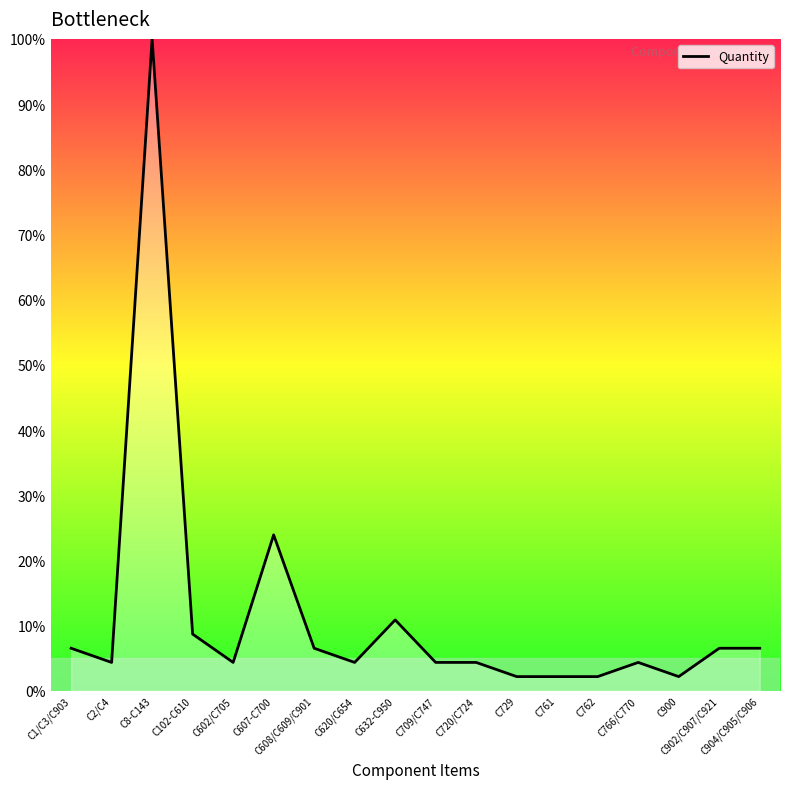

What is the approximate value at C729?

2.2